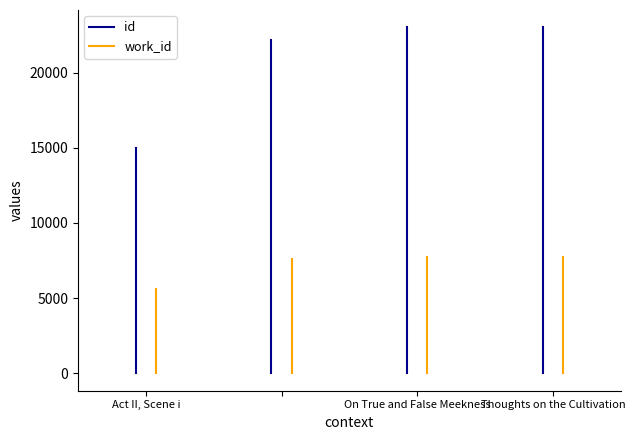

Which category has the lowest value across all series?

Act II, Scene i